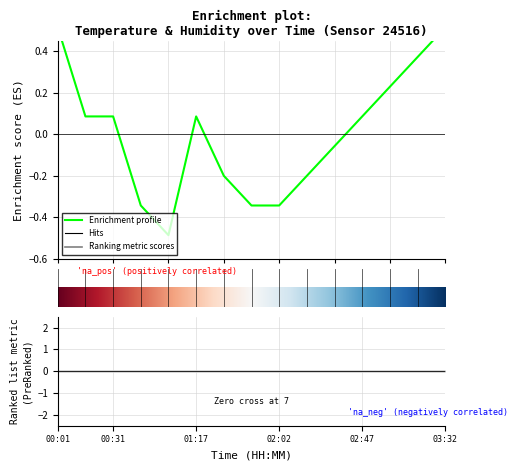

What position from the right is 0?

15